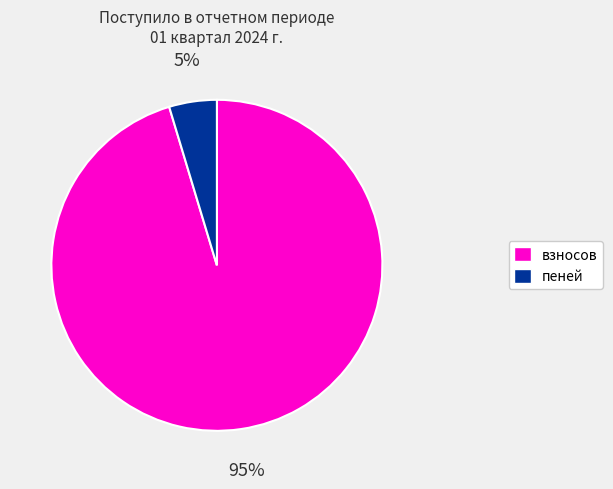

What is the largest slice in the pie chart?

взносов